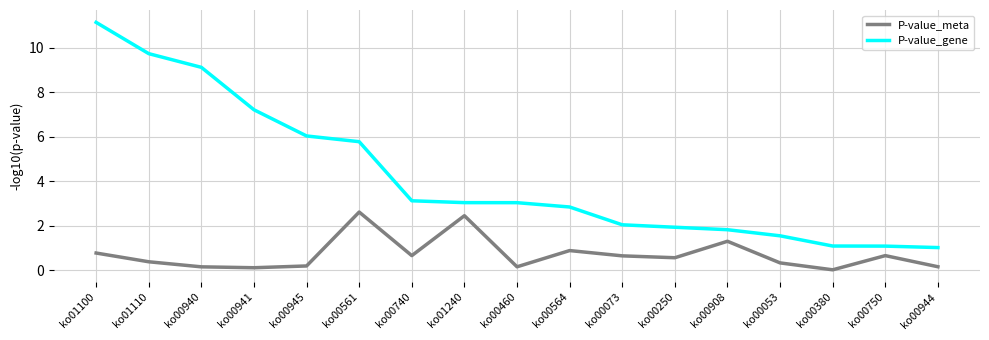

What is the approximate value of P-value_gene at ko00908?

1.8